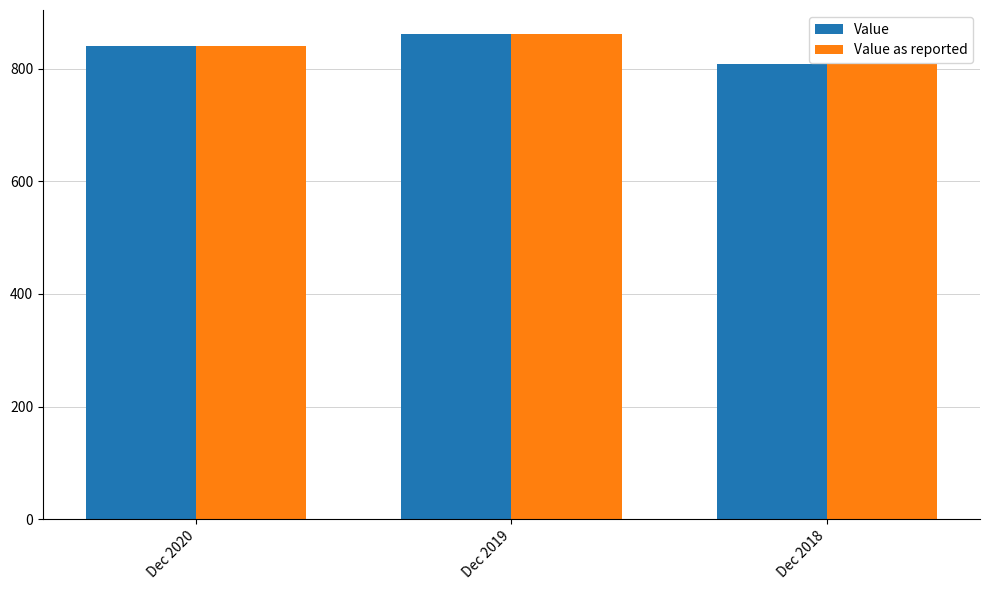

Rank the categories by Value value from lowest to highest.

Dec 2018, Dec 2020, Dec 2019